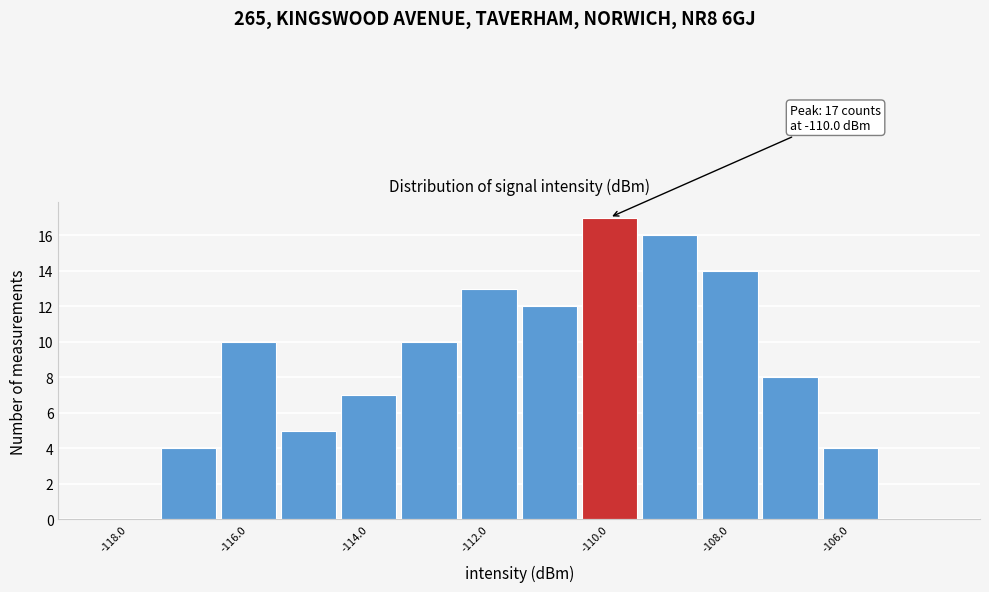

Which range on the x-axis has the tallest bar?

-110.5 to -109.5